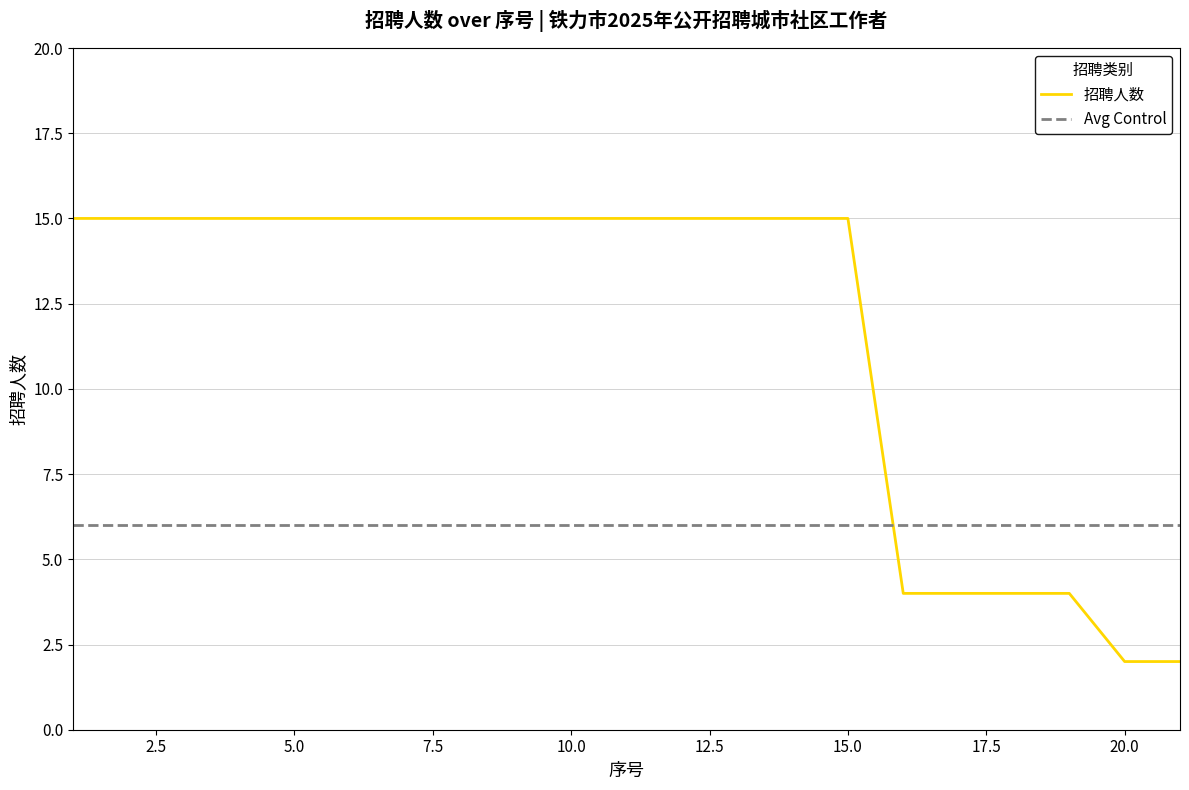

How many lines are shown in the chart?

2